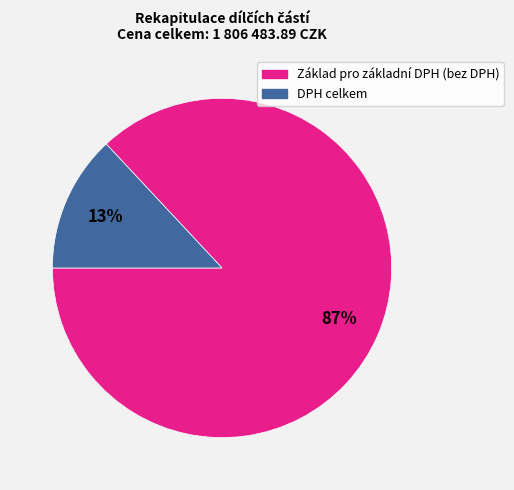

To the nearest percent, what percentage of the pie is Základ pro základní DPH (bez DPH)?

87%